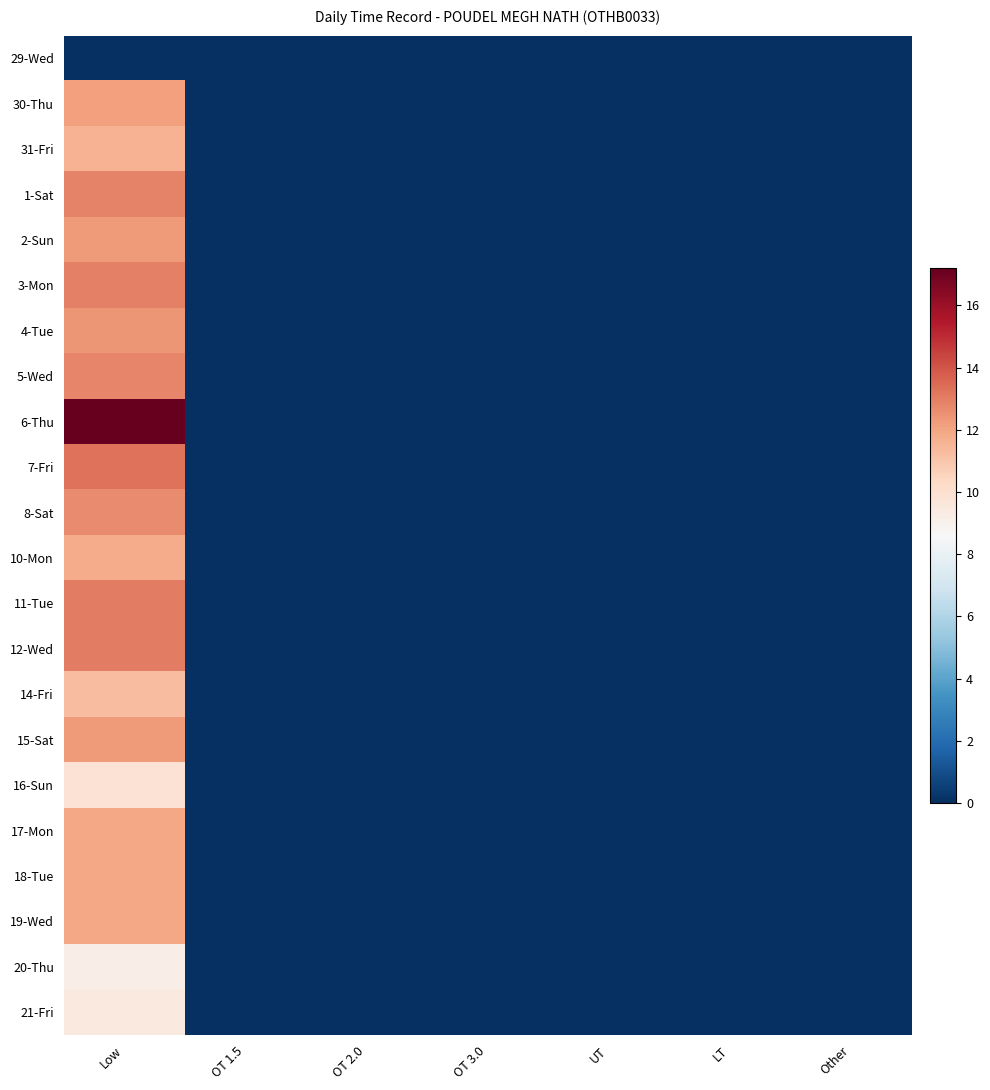

Rank the series at LT from lowest to highest value.

29-Wed, 30-Thu, 31-Fri, 1-Sat, 2-Sun, 3-Mon, 4-Tue, 5-Wed, 6-Thu, 7-Fri, 8-Sat, 10-Mon, 11-Tue, 12-Wed, 14-Fri, 15-Sat, 16-Sun, 17-Mon, 18-Tue, 19-Wed, 20-Thu, 21-Fri